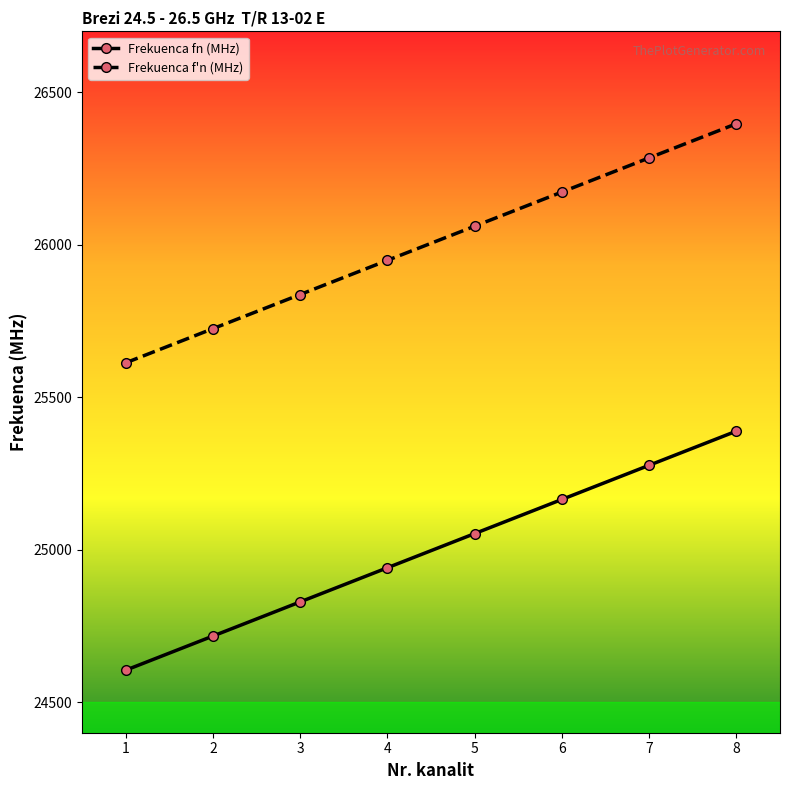

What is the value of the Frekuenca f'n (MHz) point at the 3rd from the left?

25837